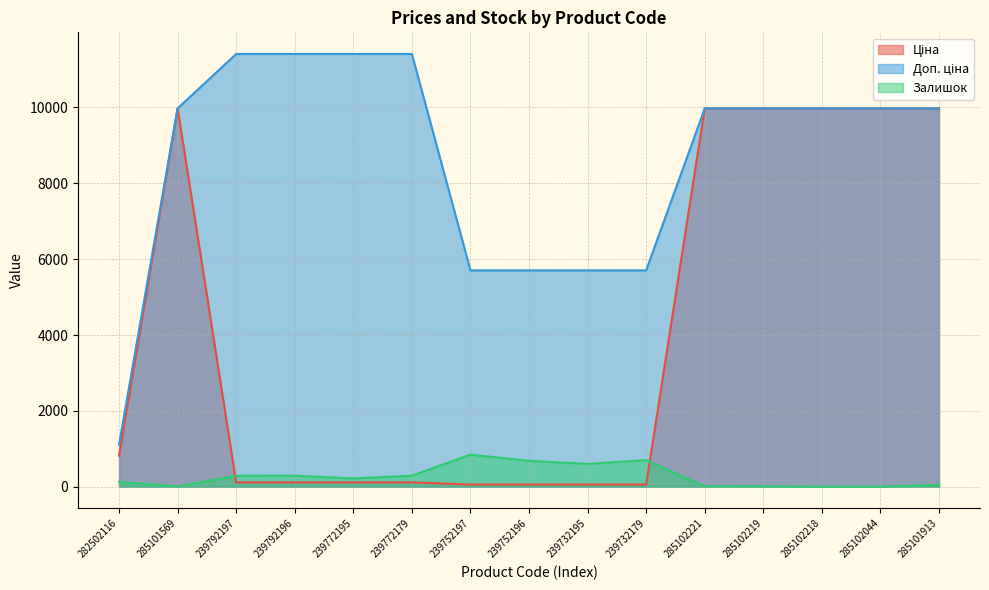

What is the difference between the maximum and minimum values in the Доп. ціна series?

10300.8